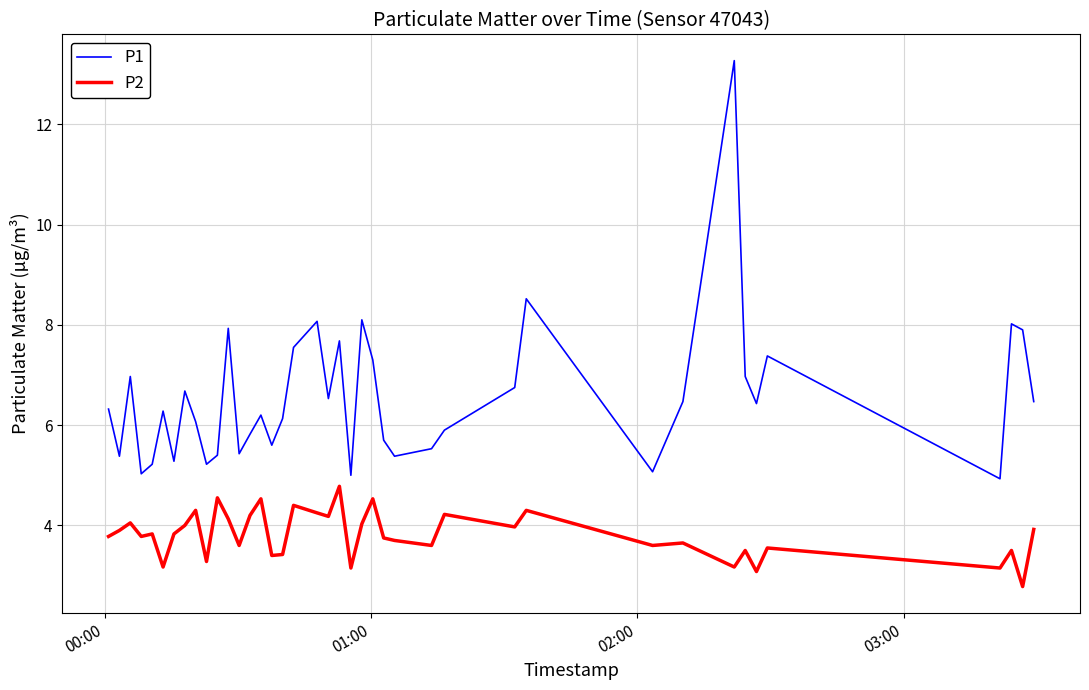

Which series has the largest range (max minus min)?

P1